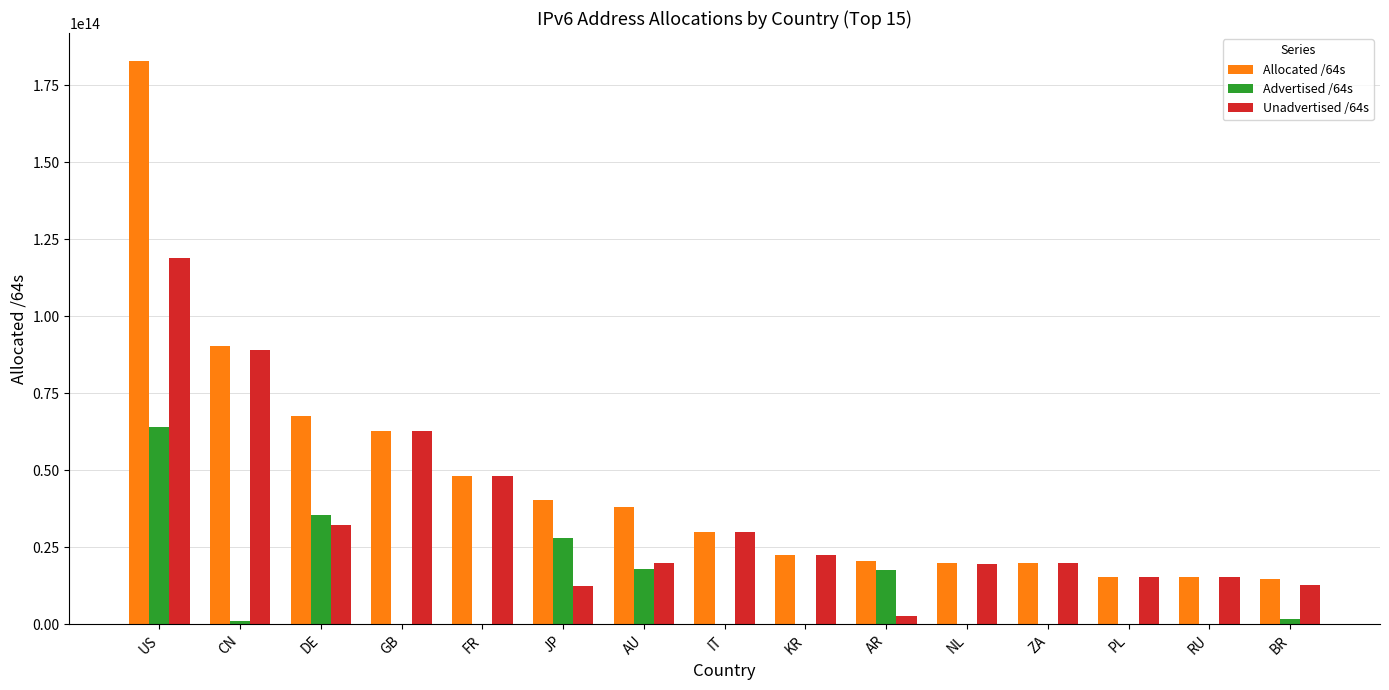

Which series has the largest total across all categories?

Allocated /64s